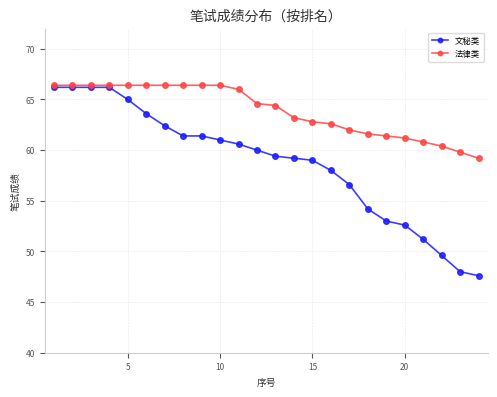

Is this an area chart (filled region under the line)?

No